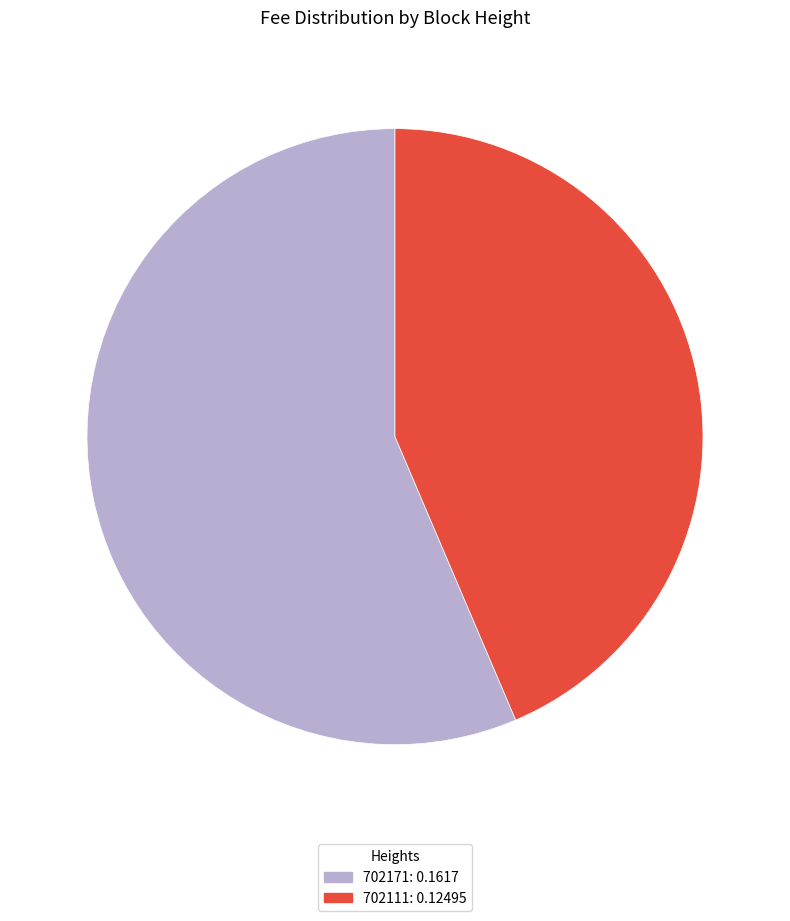

Which slice is the largest?

702171